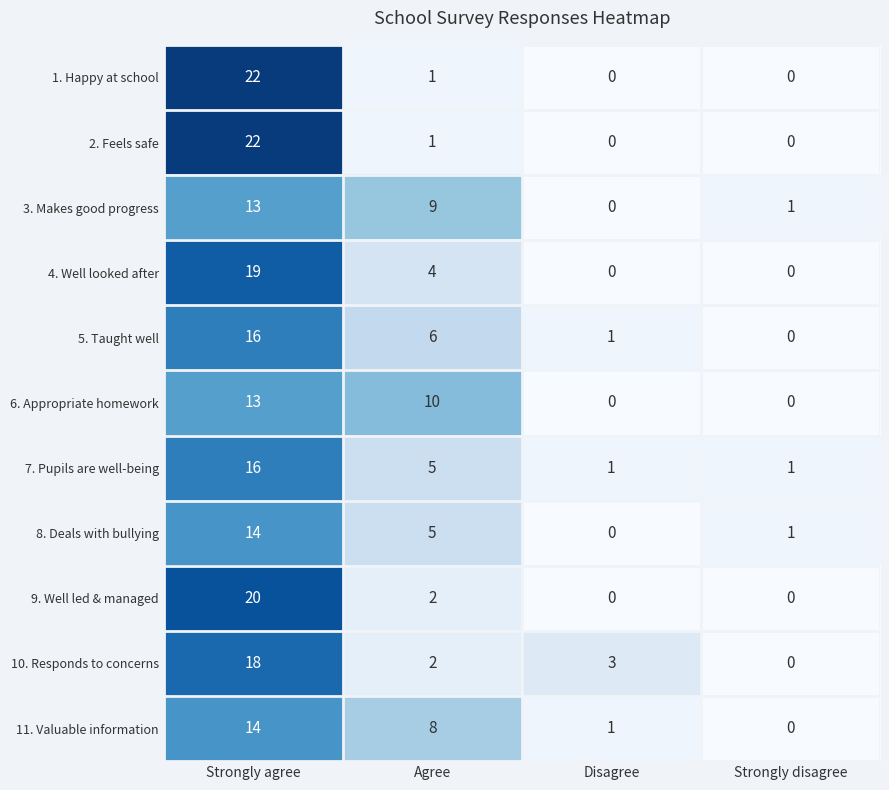

The value of 11. Valuable information at Strongly agree is 4. True or false?

False